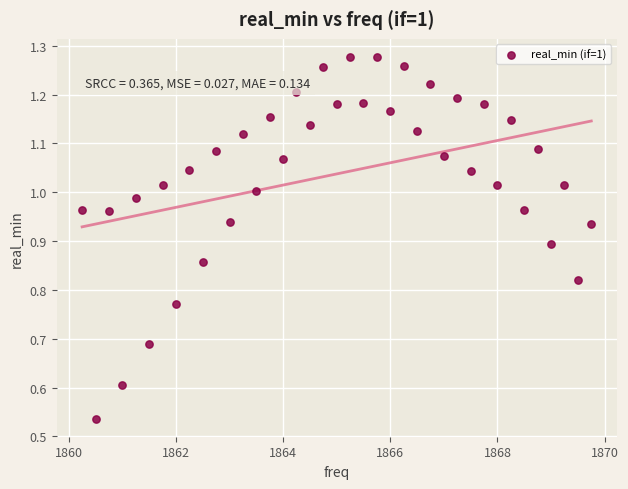

What is the range of X values (max minus min)?

9.5